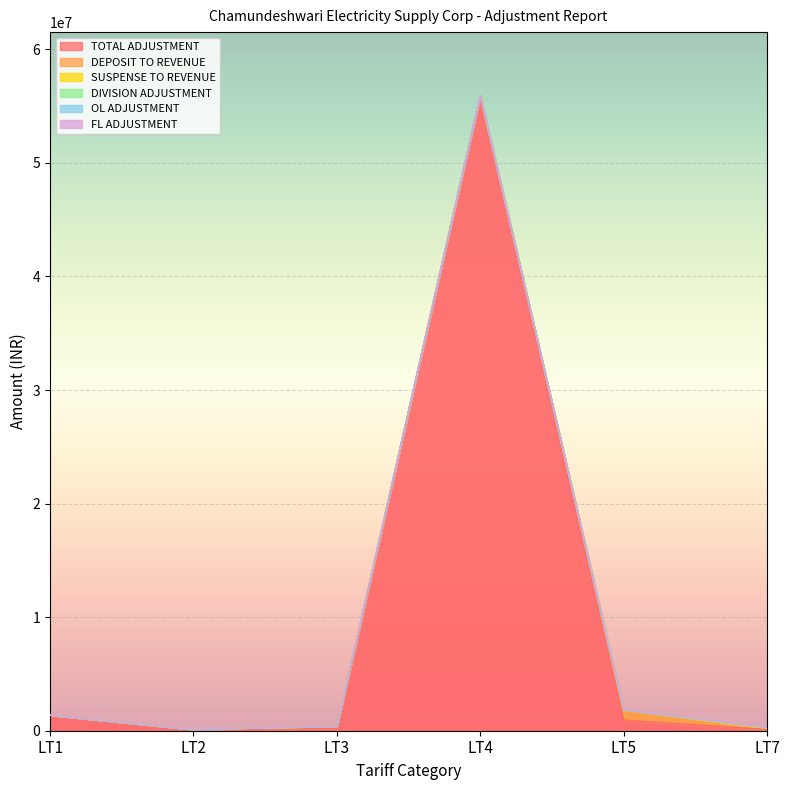

What is the average value of the SUSPENSE TO REVENUE series?

898.7